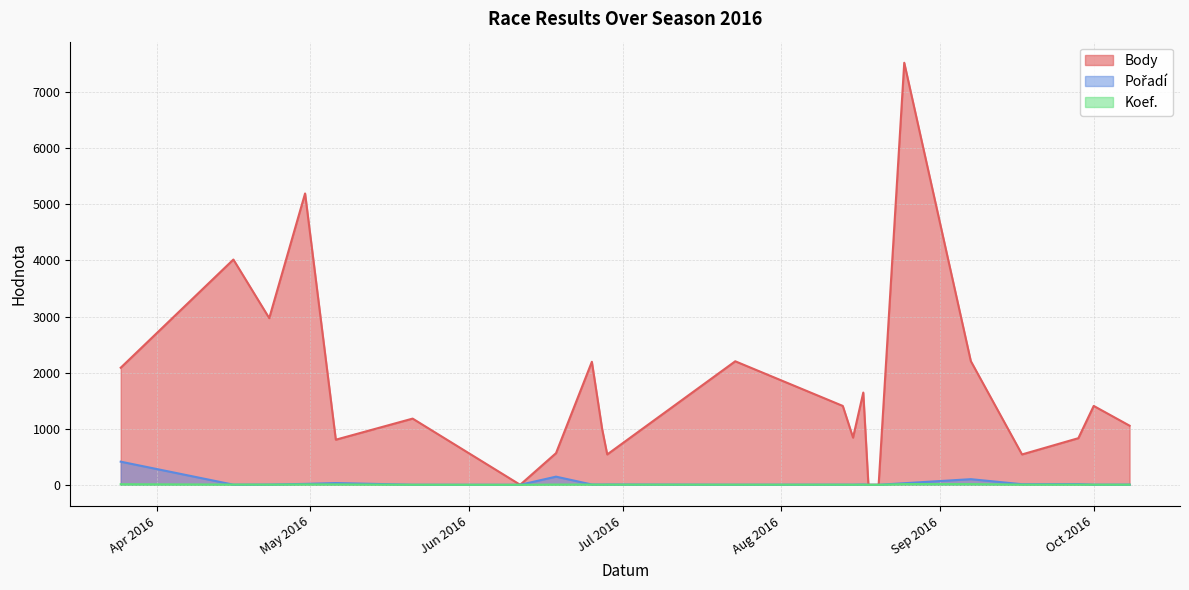

Does the chart display data point markers on the line(s)?

No